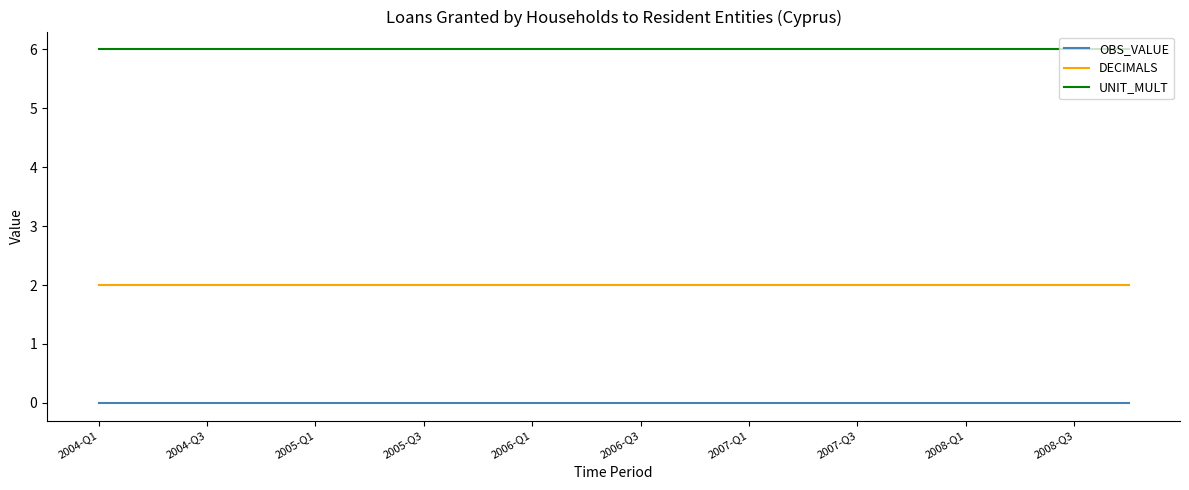

True or false: UNIT_MULT and DECIMALS intersect in this chart.

False